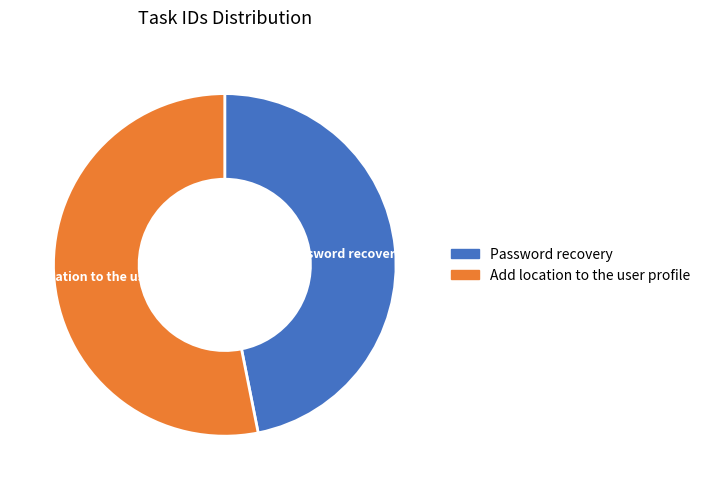

The Password recovery slice represents 47% of the pie. True or false?

True